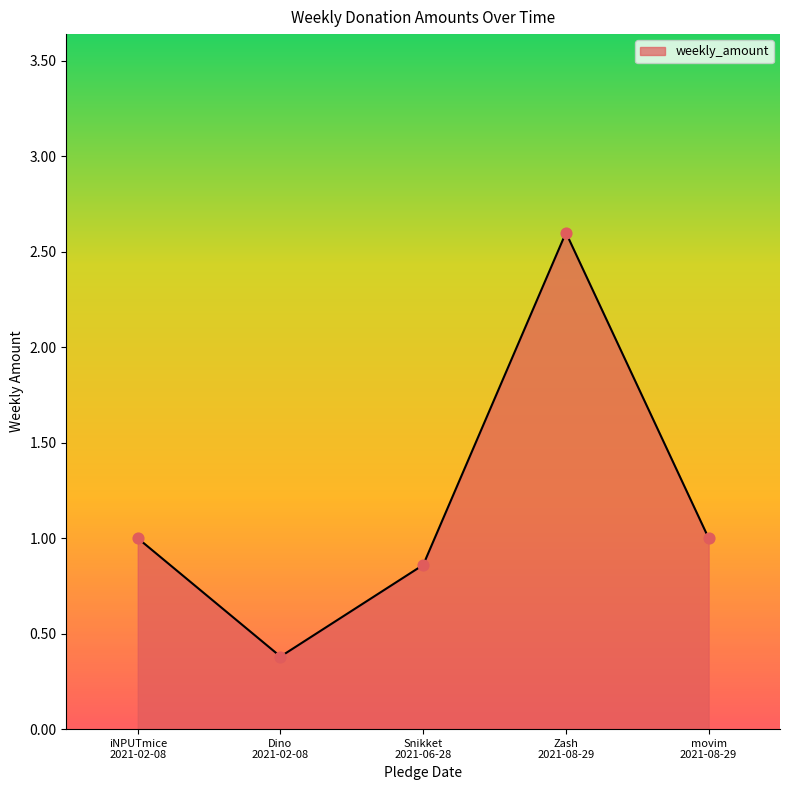

True or false: the data has more than 0 interior local peaks.

True